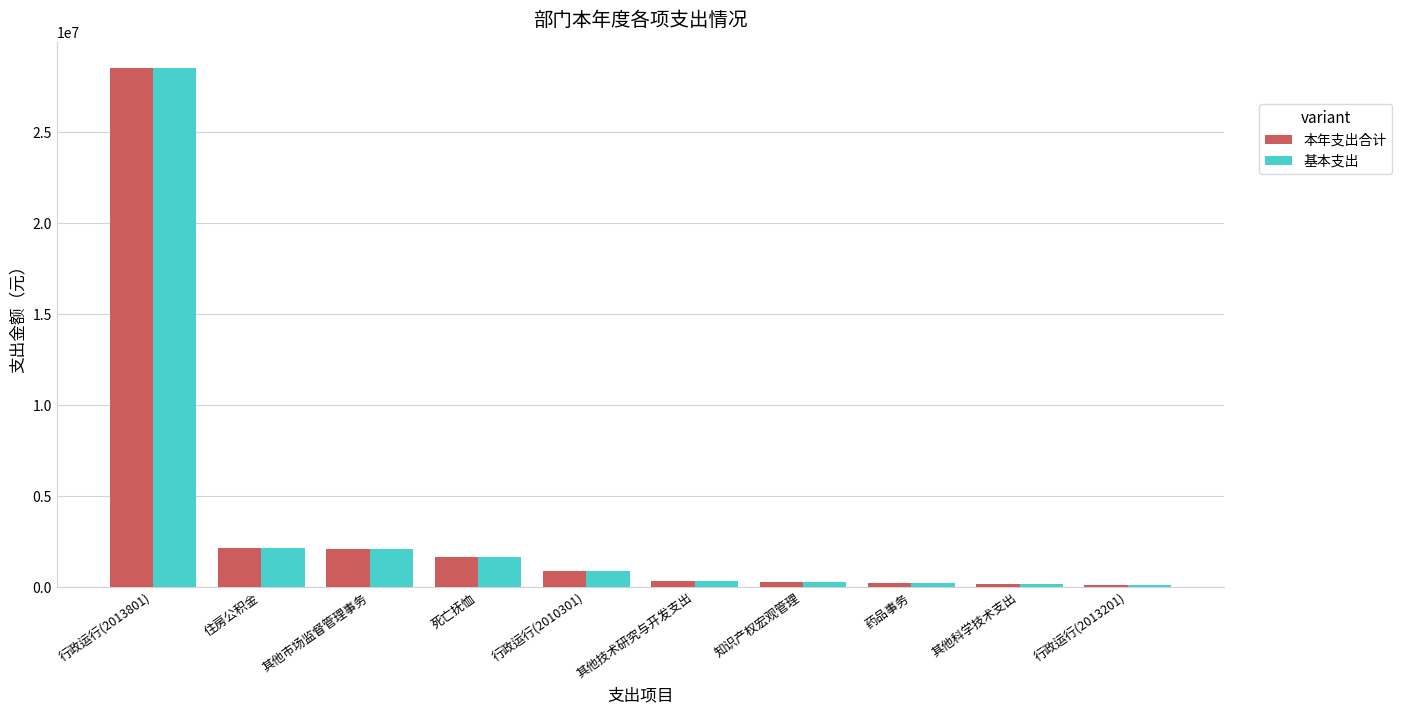

What is the maximum value shown in the chart?

28495796.4